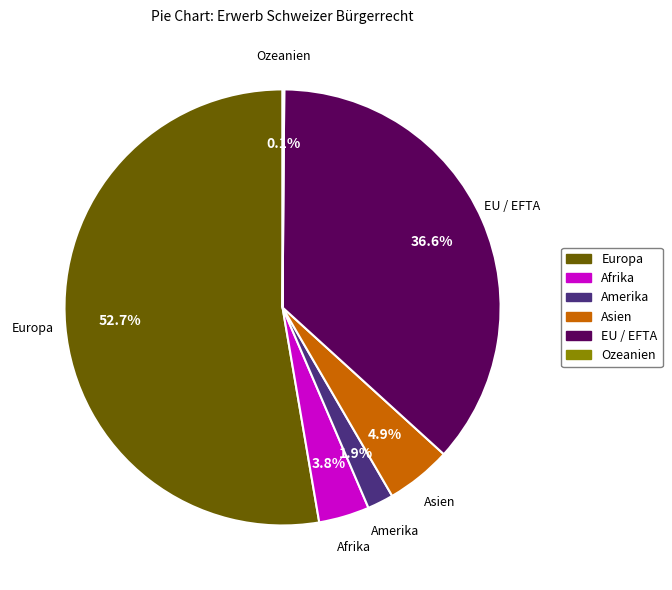

Does any single category account for the majority?

Yes